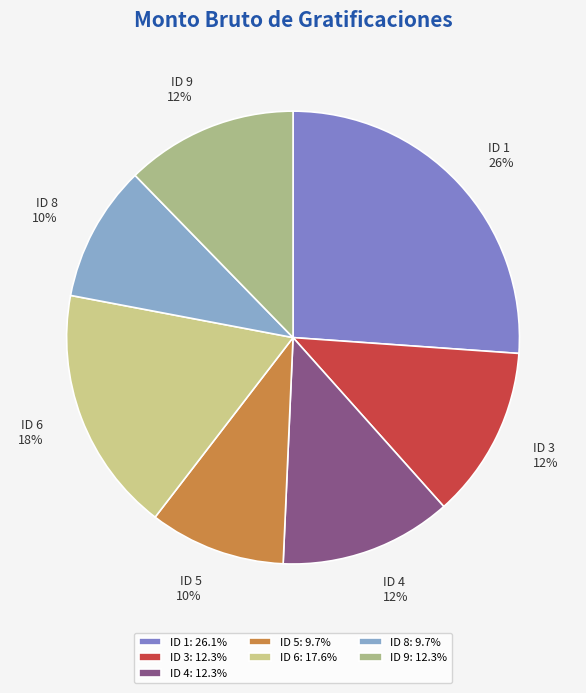

Does any single category account for the majority?

No